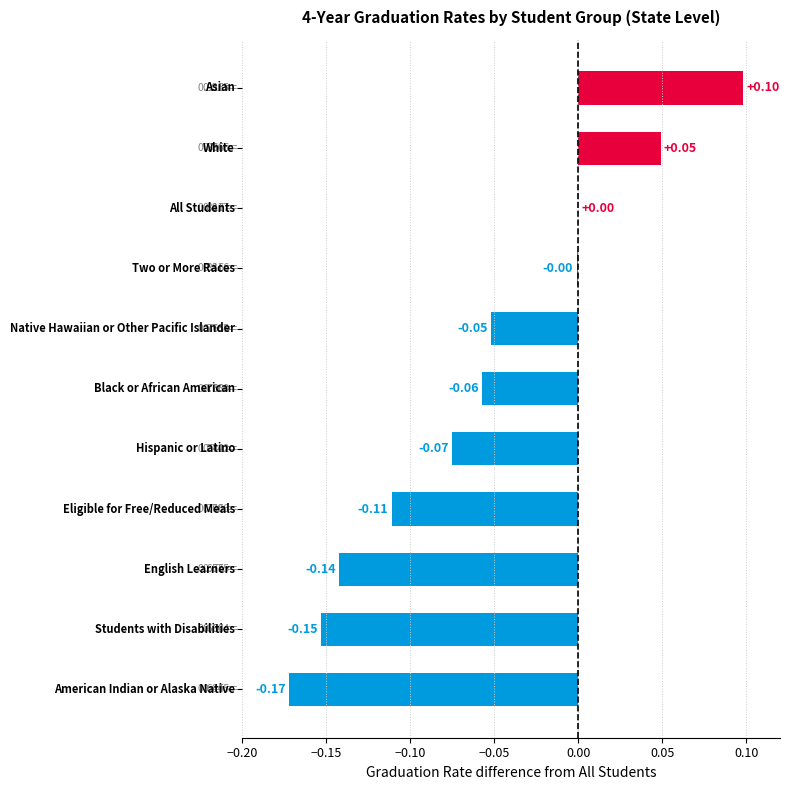

What is the sum of all values?

-0.6